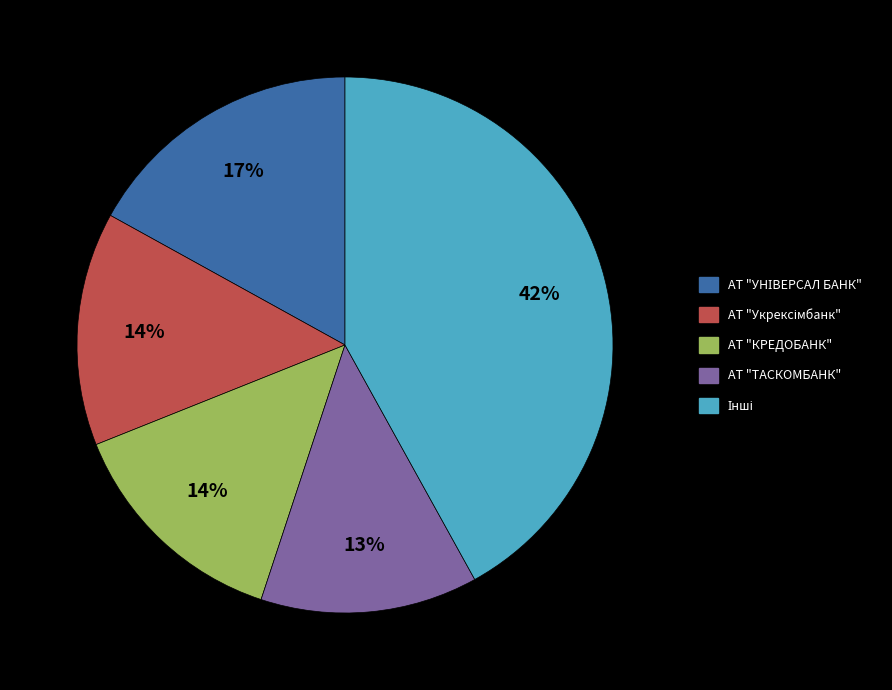

Is there a majority slice in this chart?

No